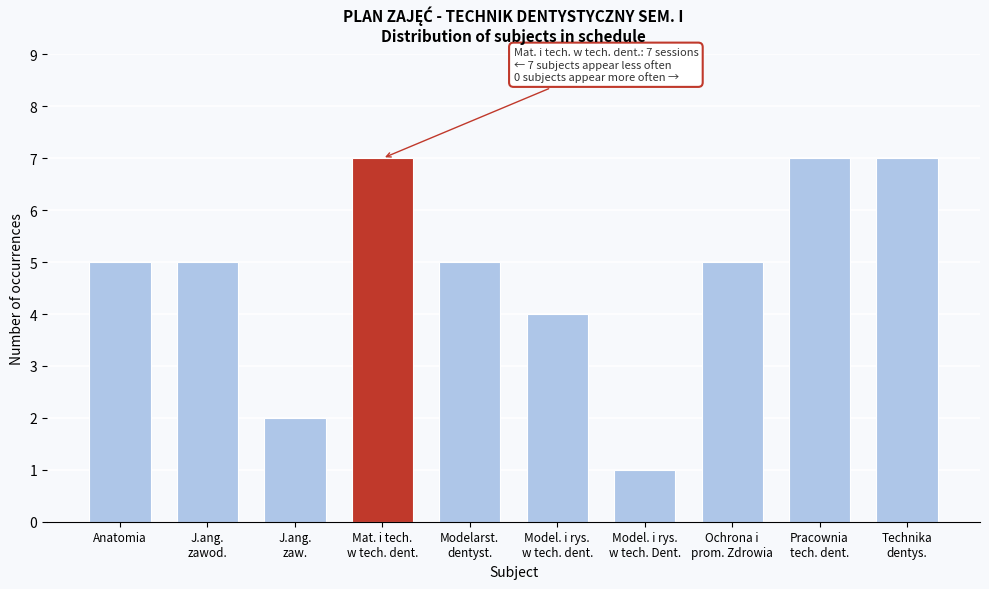

Reading right to left, transcribe all the data shown in this chart.

7	7	5	1	4	5	7	2	5	5